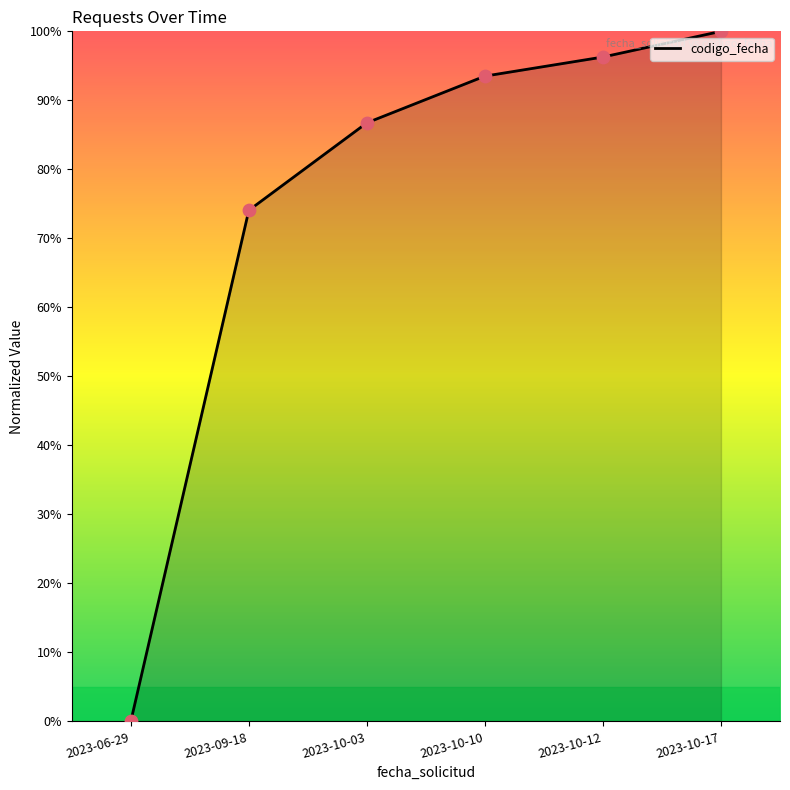

Which has a higher value, 2023-06-29 or 2023-10-10?

2023-10-10